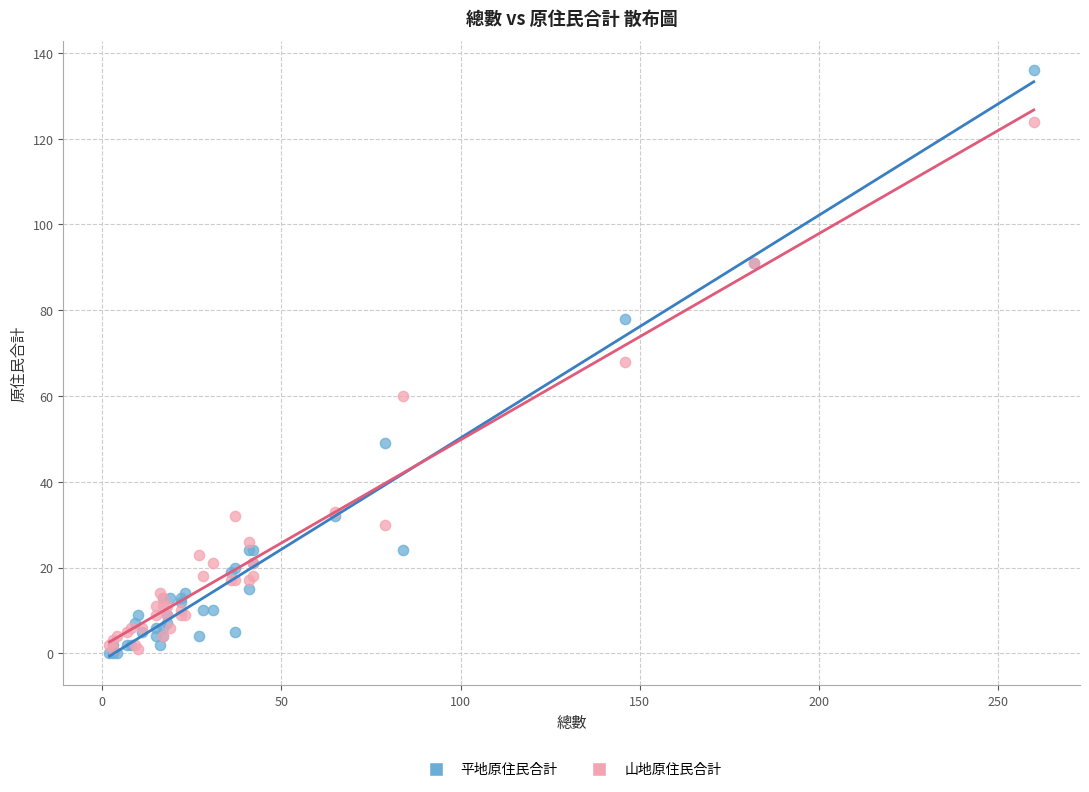

In the 山地原住民合計 series, what Y value is closest to 62?

60